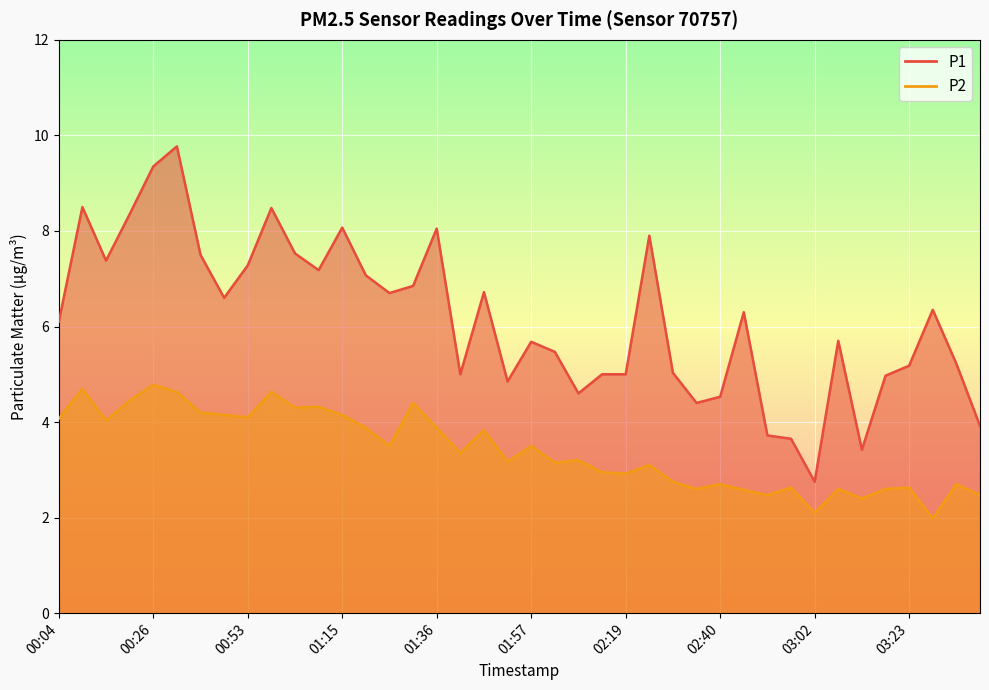

How many data points in P1 are less than 6?

19